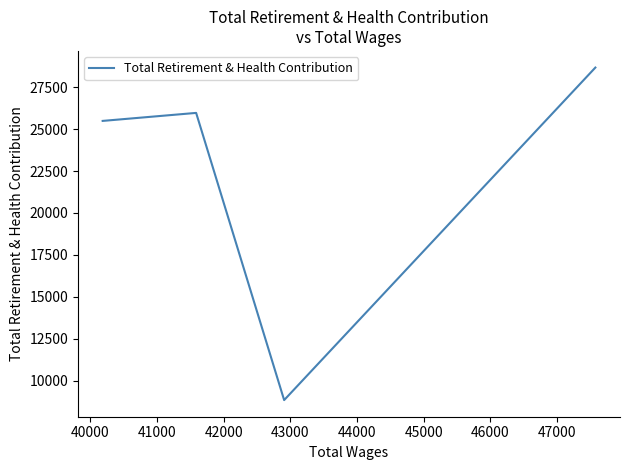

Between 41000 and 42000, which is larger?

41000